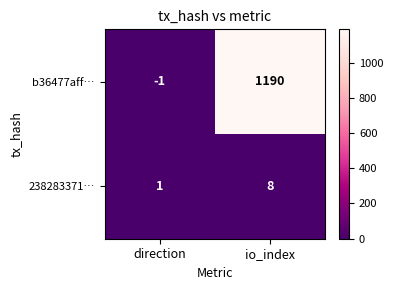

Which category has the highest value in the 238283371… series?

io_index